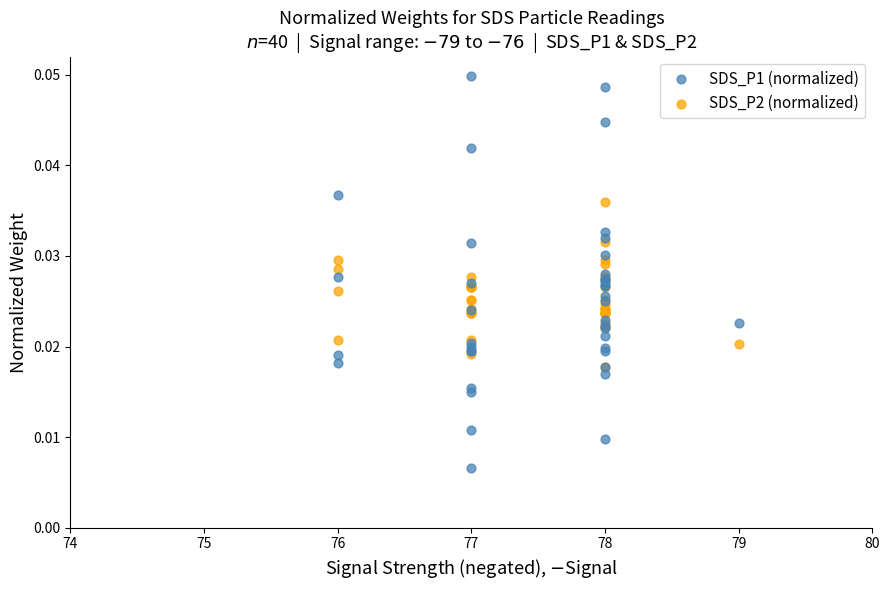

Which series reaches the maximum Y coordinate?

SDS_P1 (normalized)